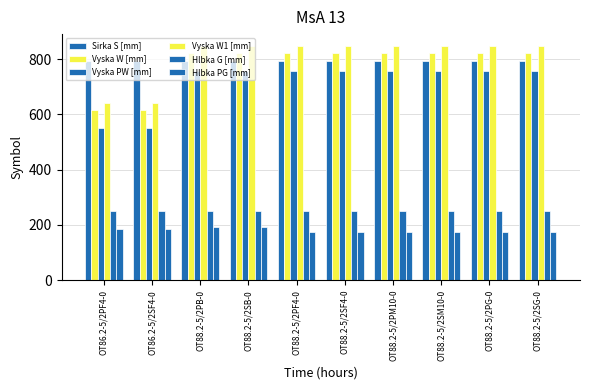

What is the difference between the highest and lowest values at OT86.2-5/2SF4-0?

610